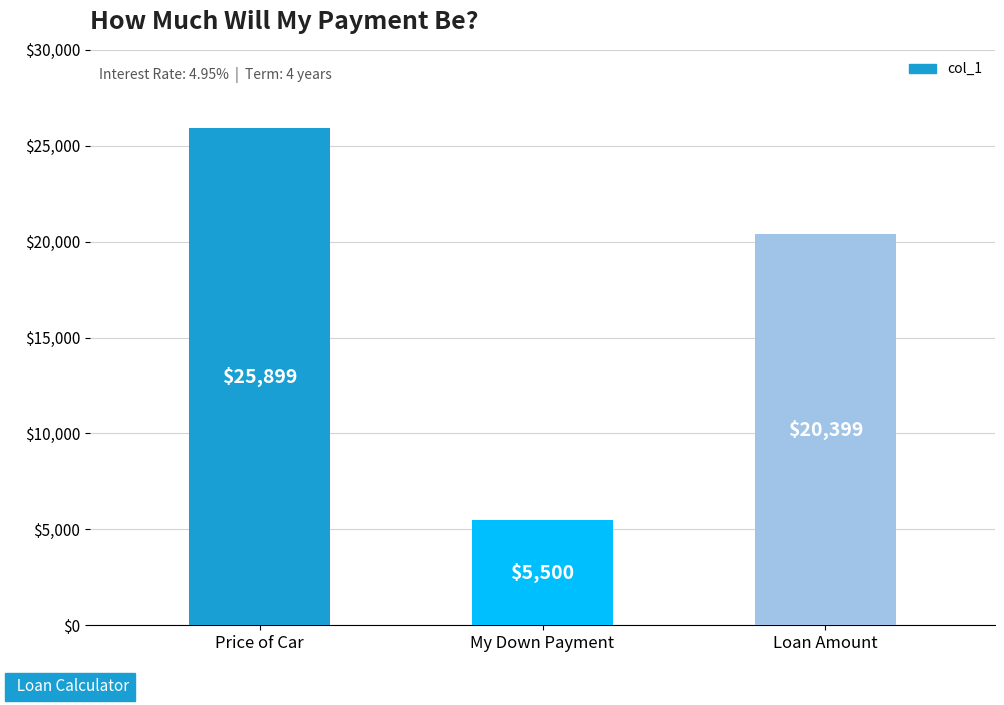

List the labels in order of value, smallest first.

My Down Payment, Loan Amount, Price of Car